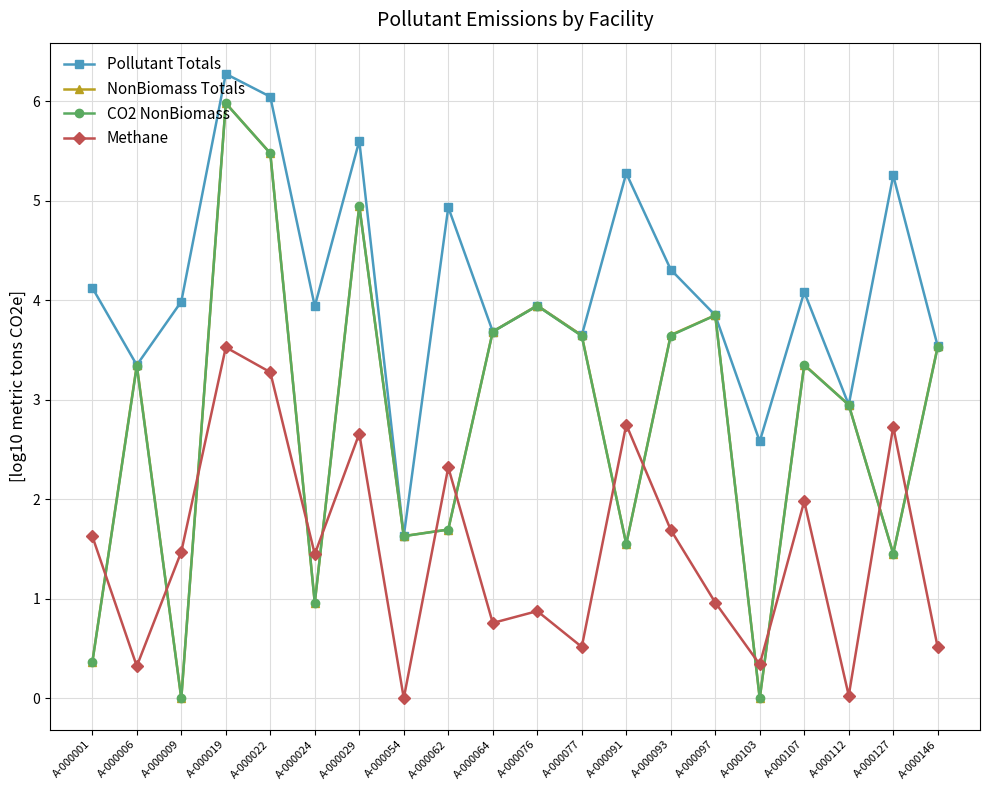

How many interior local valleys does the CO2 NonBiomass series have?

6